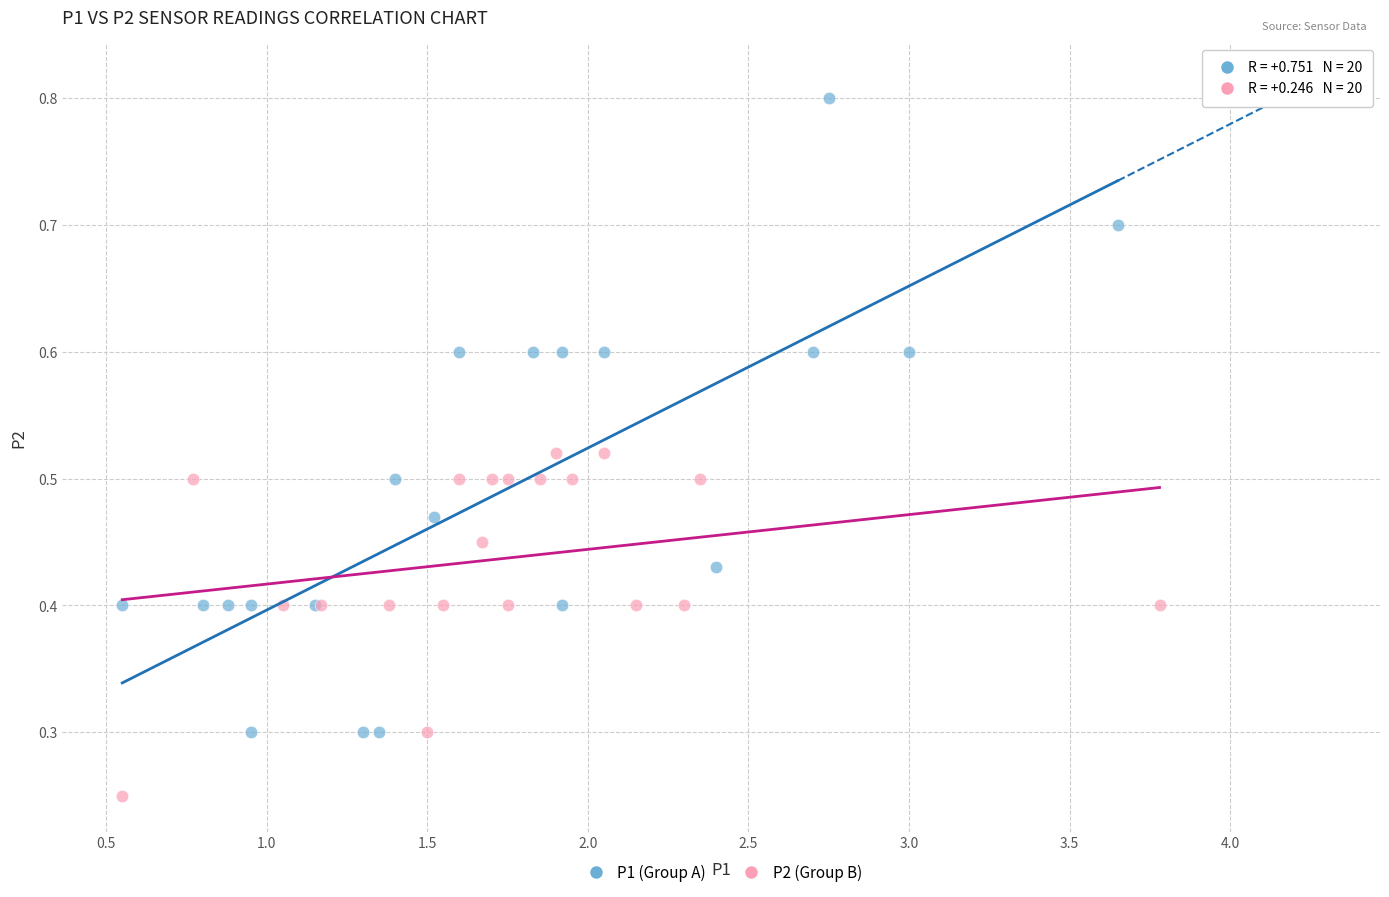

Which series has the largest Y range (max minus min)?

P1 (Group A)